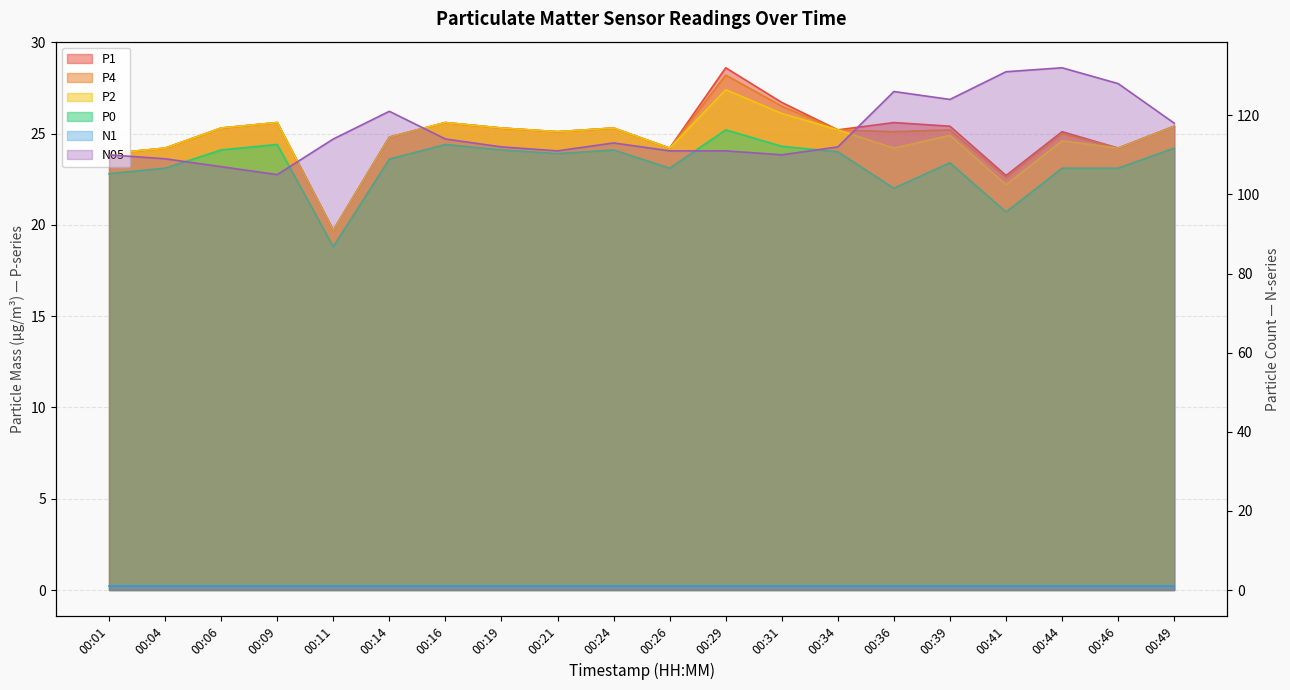

True or false: P4 has a value of 41.0 at 00:46.

False